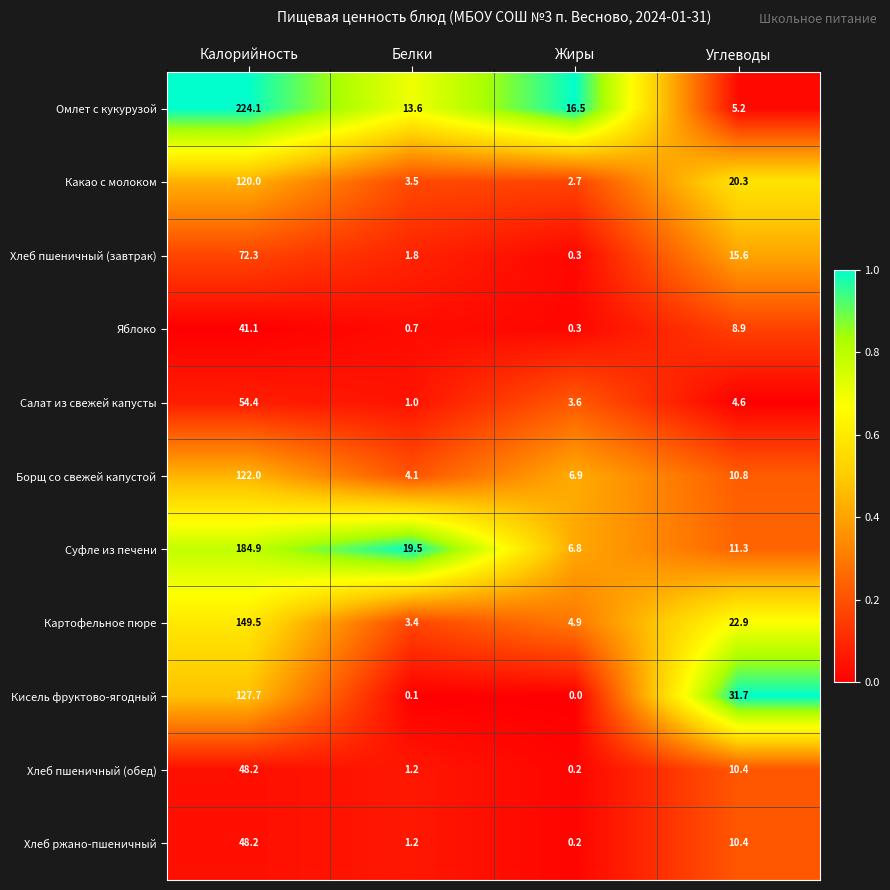

What is the difference between the highest and lowest values at Углеводы?

27.1